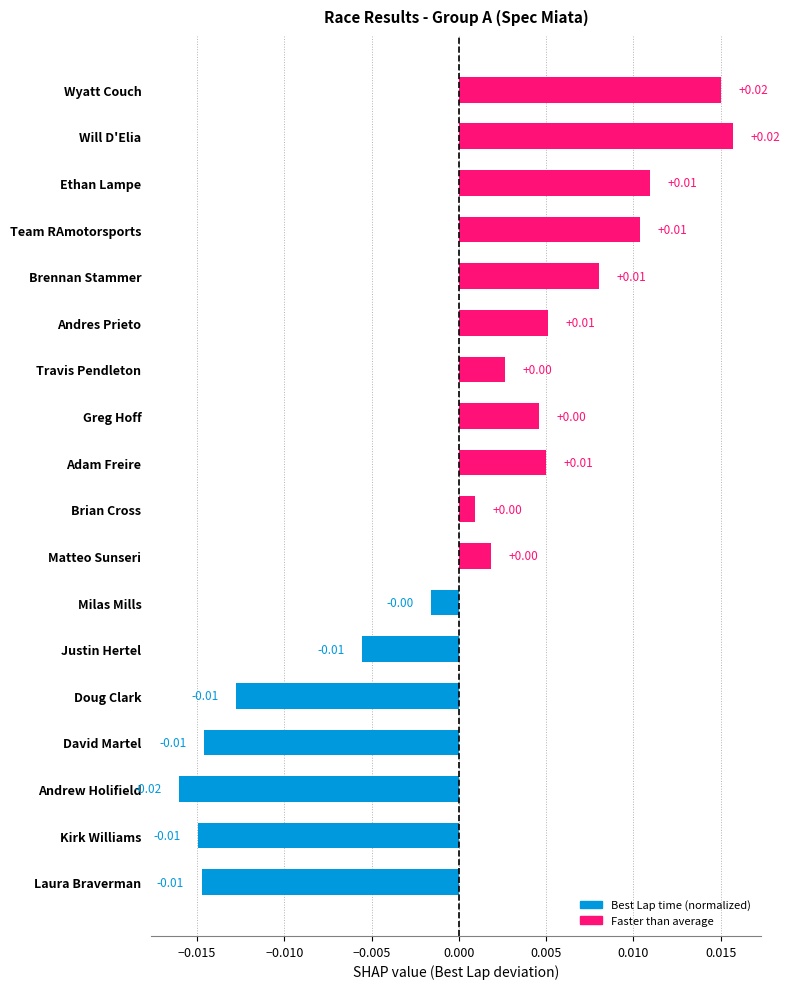

At which category does the chart reach its minimum across all series?

Andrew Holifield